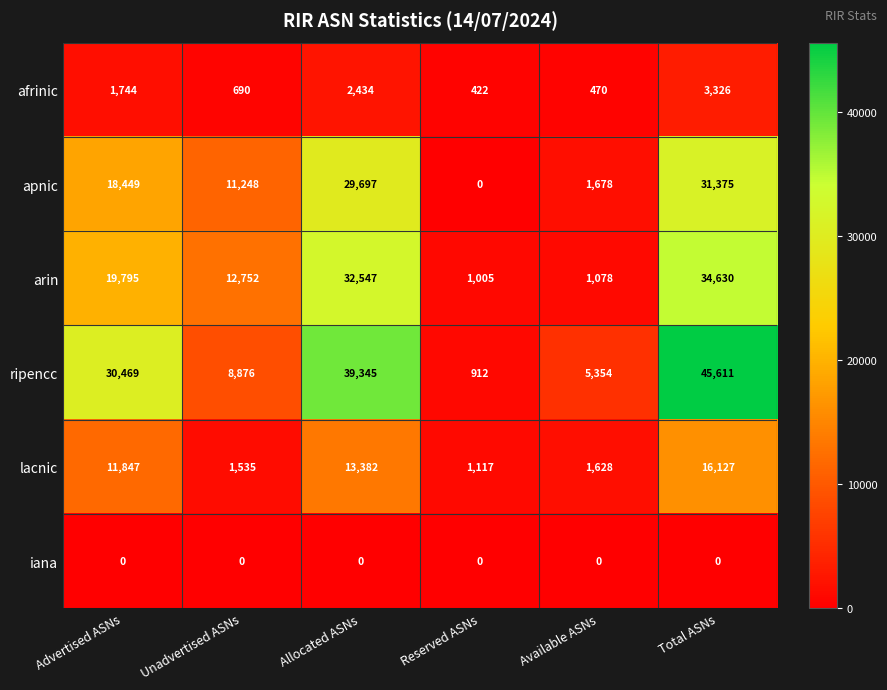

List the labels in order of lacnic value, smallest first.

Reserved ASNs, Unadvertised ASNs, Available ASNs, Advertised ASNs, Allocated ASNs, Total ASNs